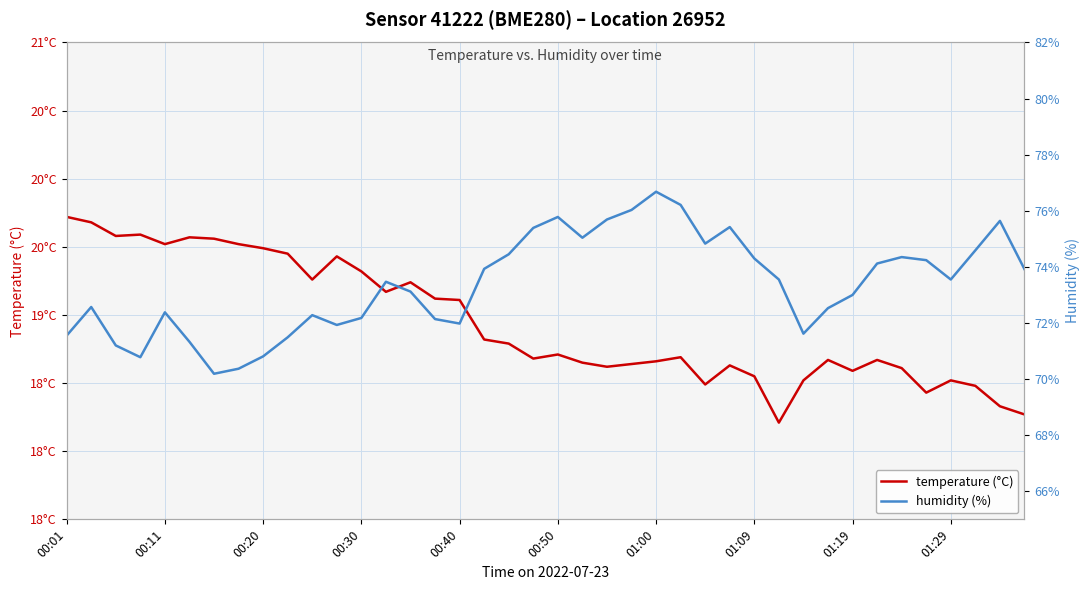

What is the smallest value displayed?

18.2